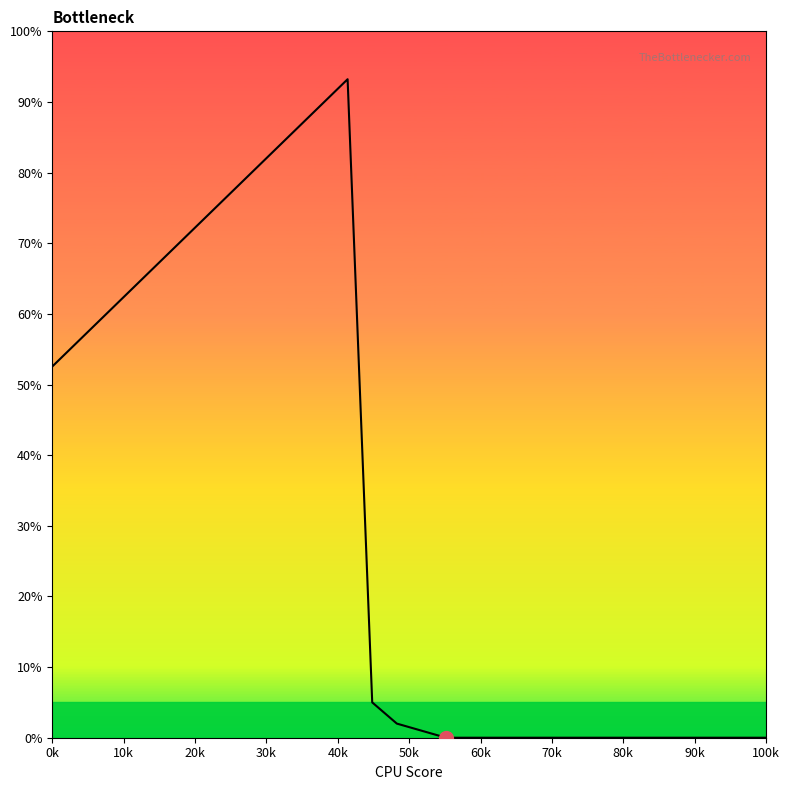

What is the maximum value shown in the chart?

93.2